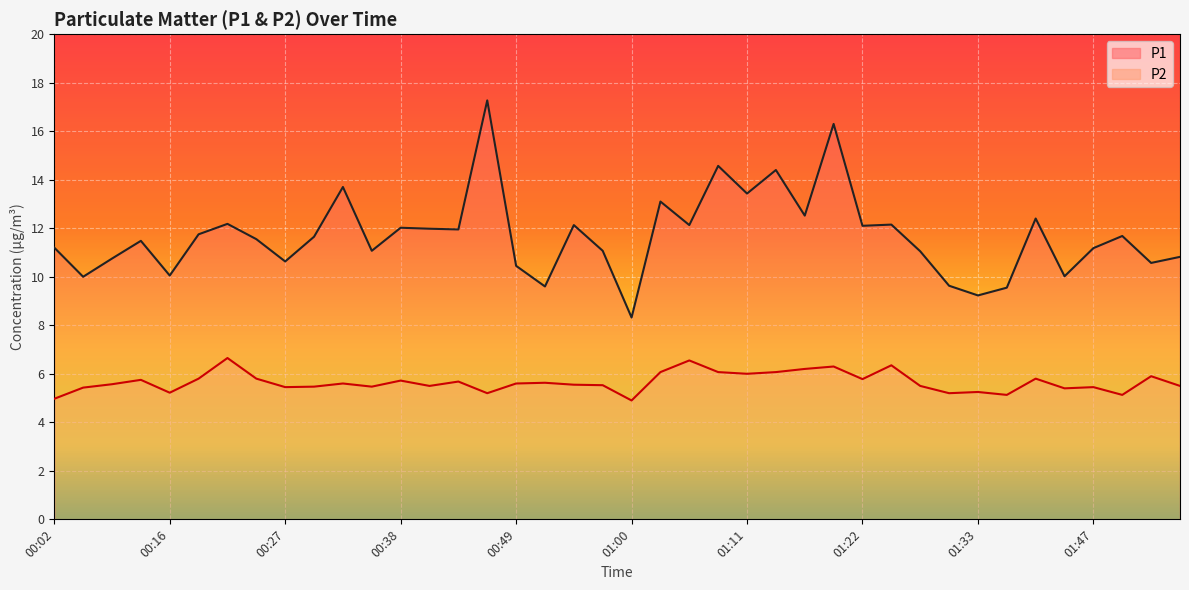

True or false: P1 and P2 intersect in this chart.

False